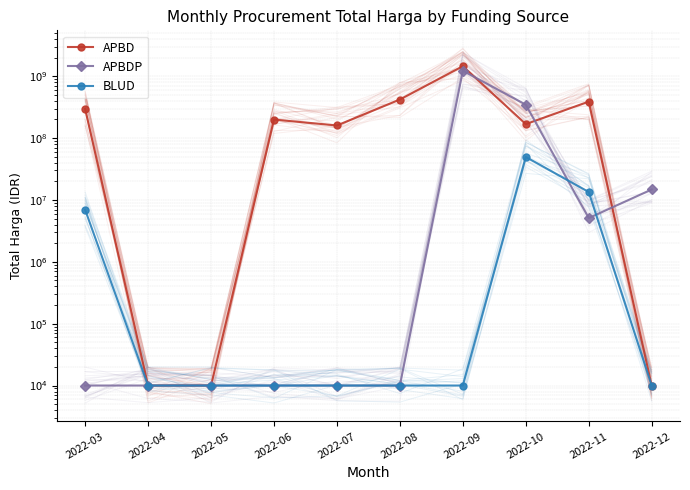

Count the number of categories in the chart.

10